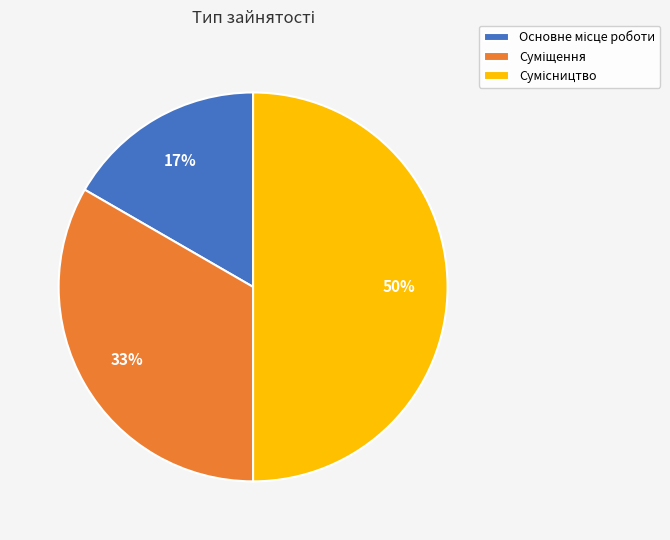

To the nearest percent, what is the average slice percentage?

33%